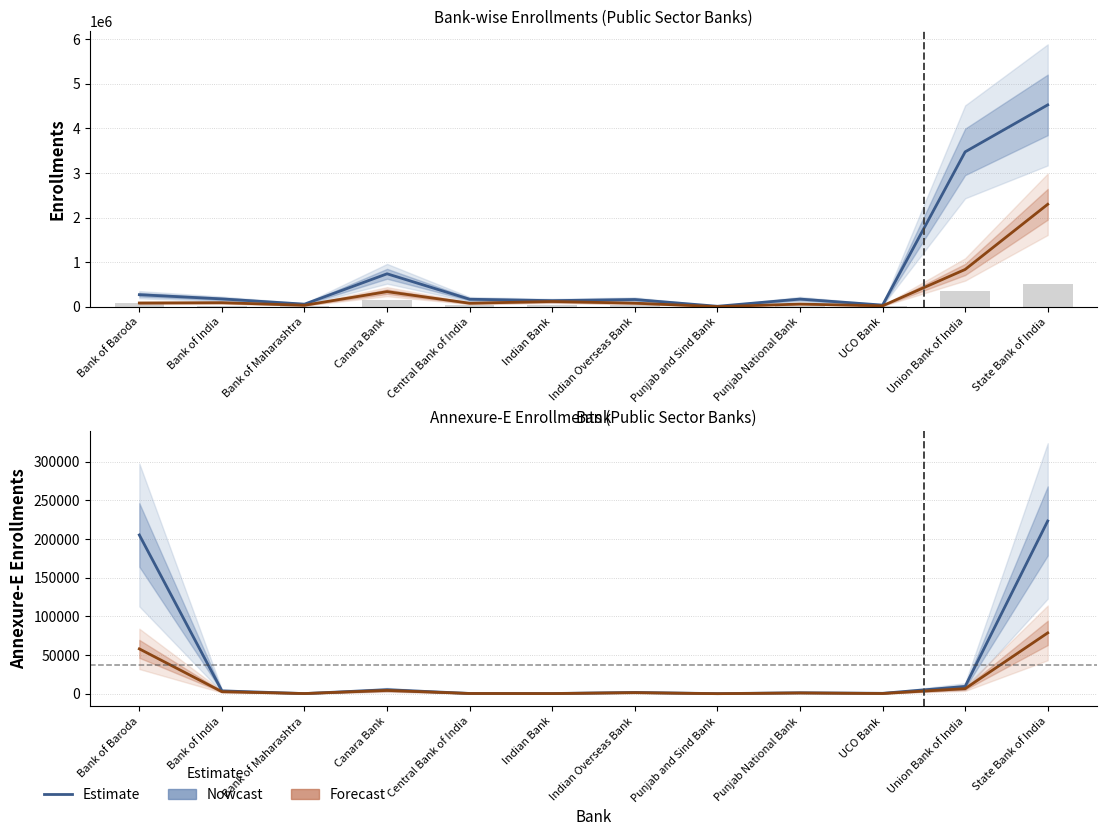

What is the minimum value for PMSBY Ann. (Nowcast)?

107